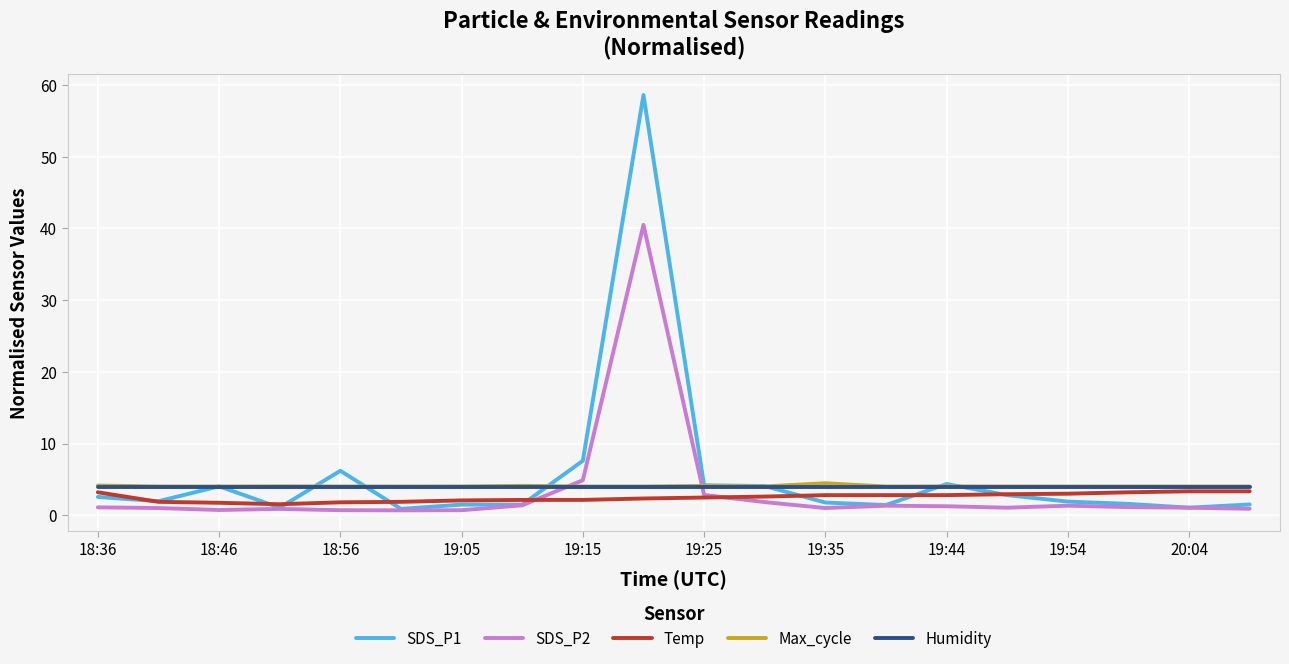

True or false: Max_cycle and SDS_P2 intersect in this chart.

True